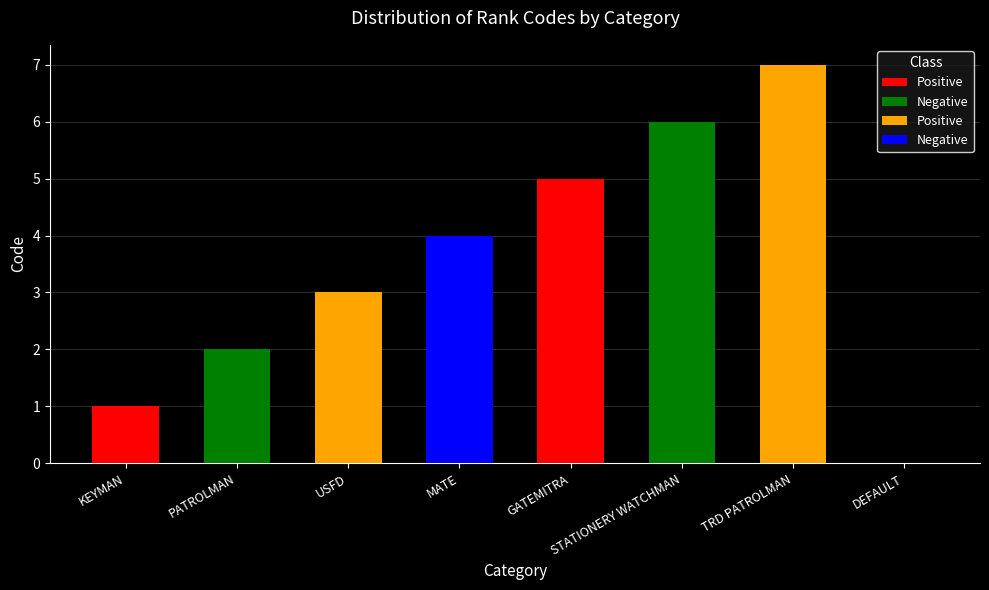

What is the greatest value displayed?

7